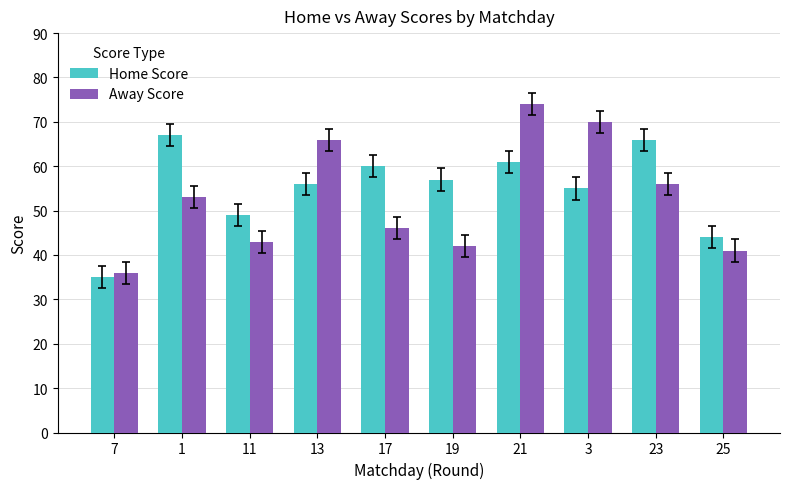

Which category has the lowest value across all series?

7